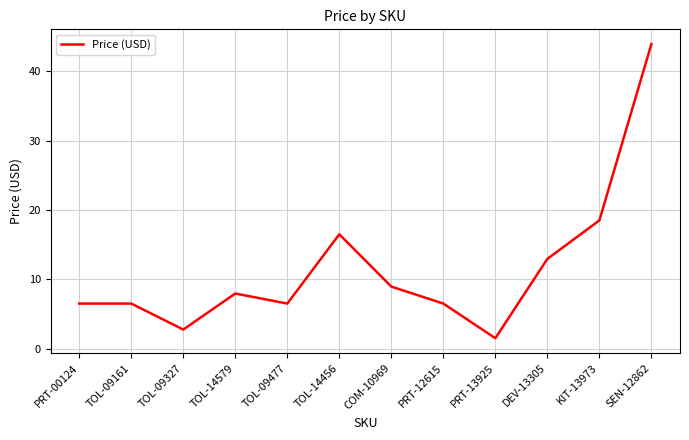

What position from the right is PRT-12615?

5